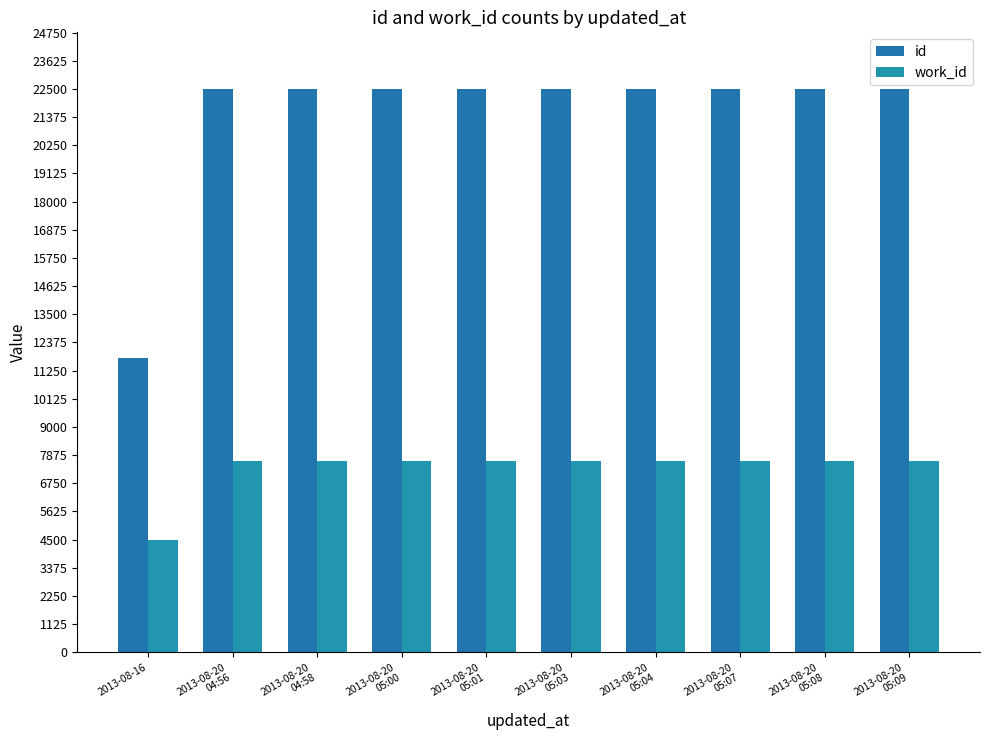

Which series has the largest total across all categories?

id